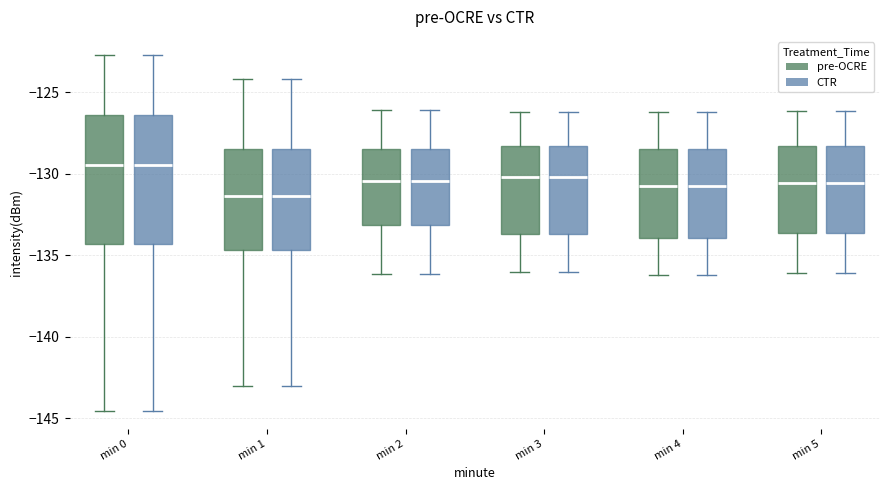

Where does the median line of the box for min 0 (pre-OCRE) sit on the y-axis? The values are not printed on the chart, so give them approximately, as read against the axis.

-129.5